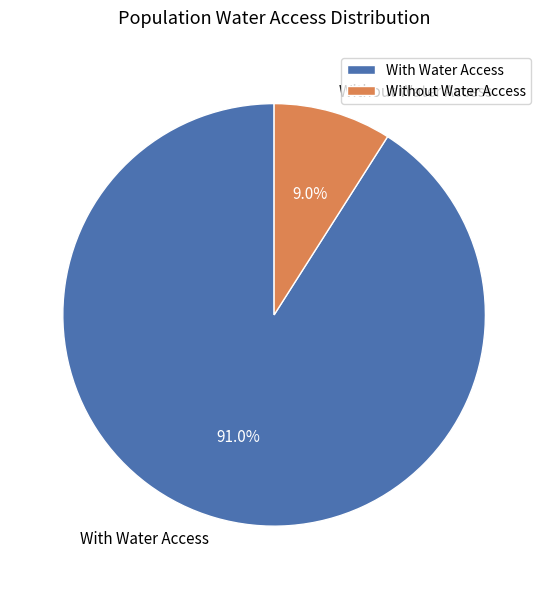

Between Without Water Access and With Water Access, which is larger?

With Water Access